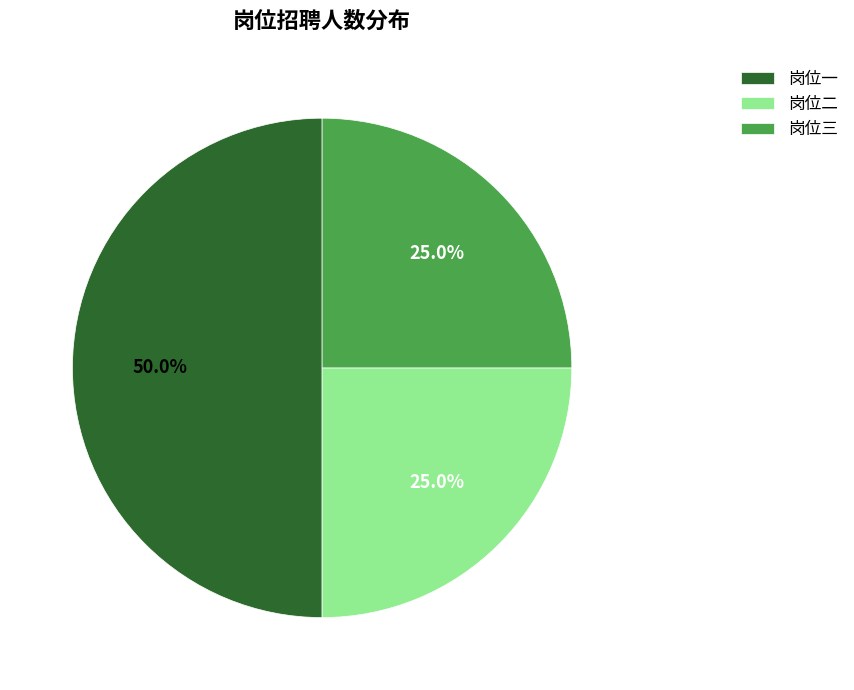

Which slice is the largest?

岗位一